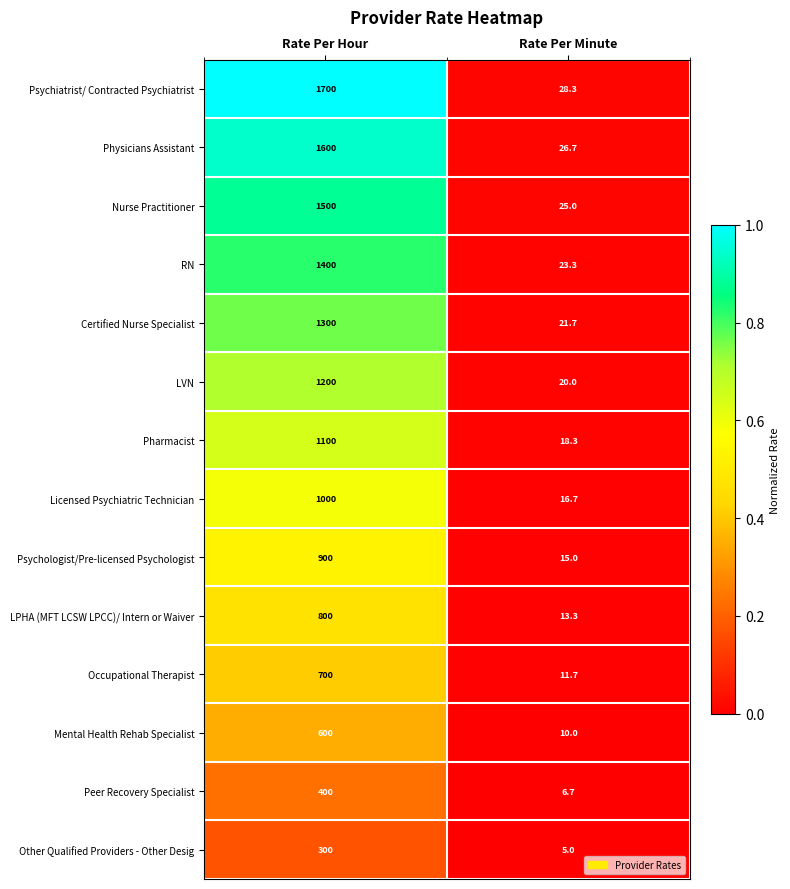

At which label is Certified Nurse Specialist closest to 660?

Rate Per Minute